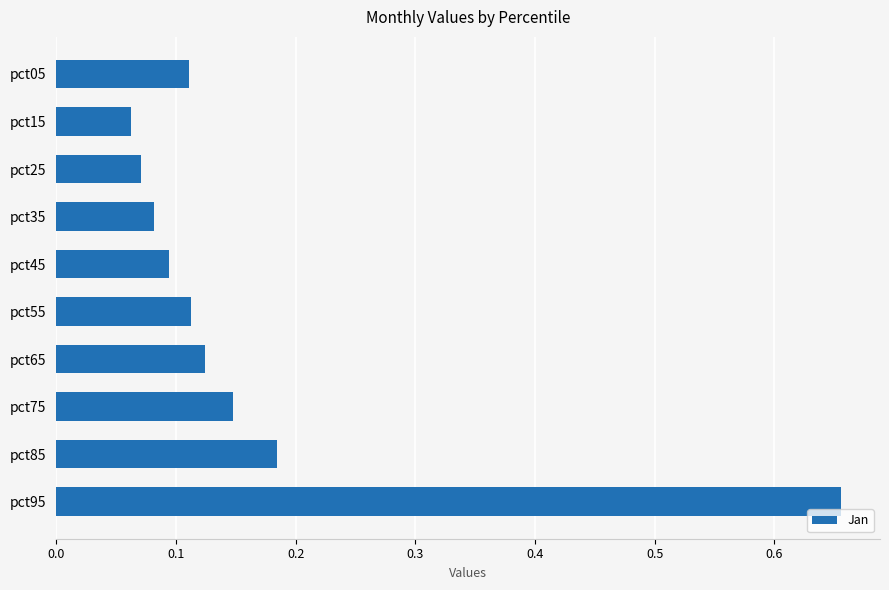

How many distinct data groups are displayed?

1